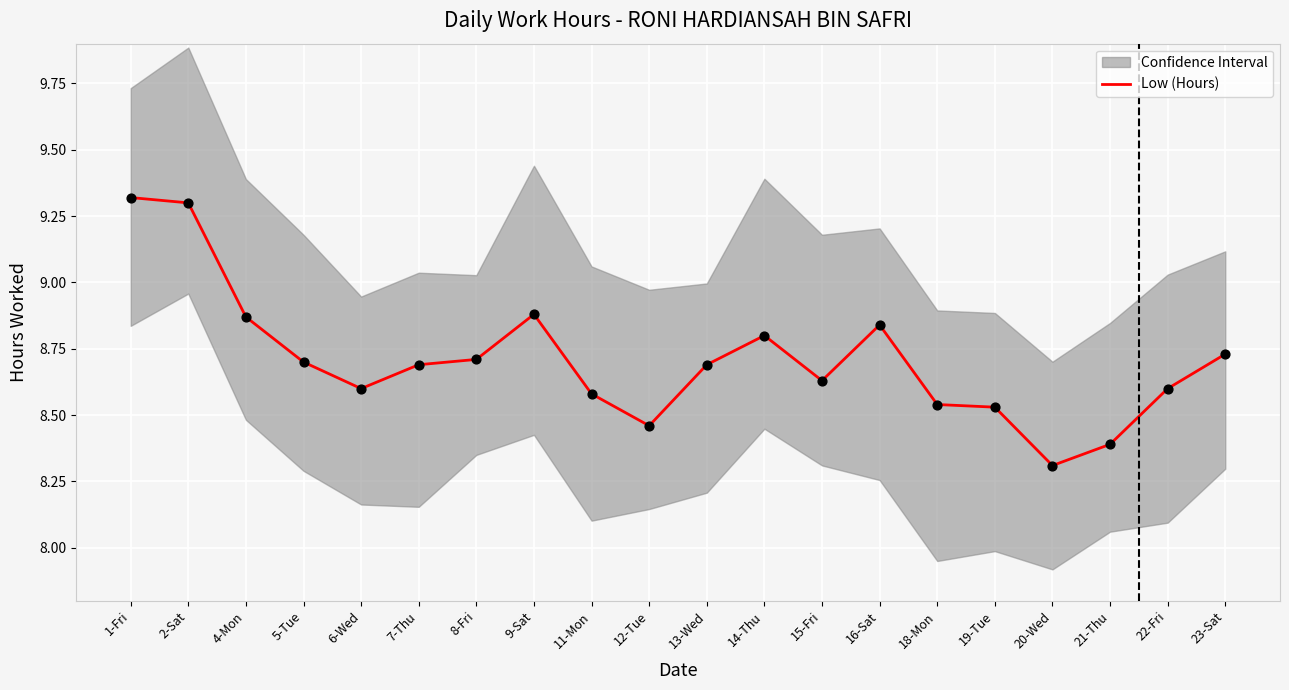

Which has a higher value, 16-Sat or 9-Sat?

9-Sat